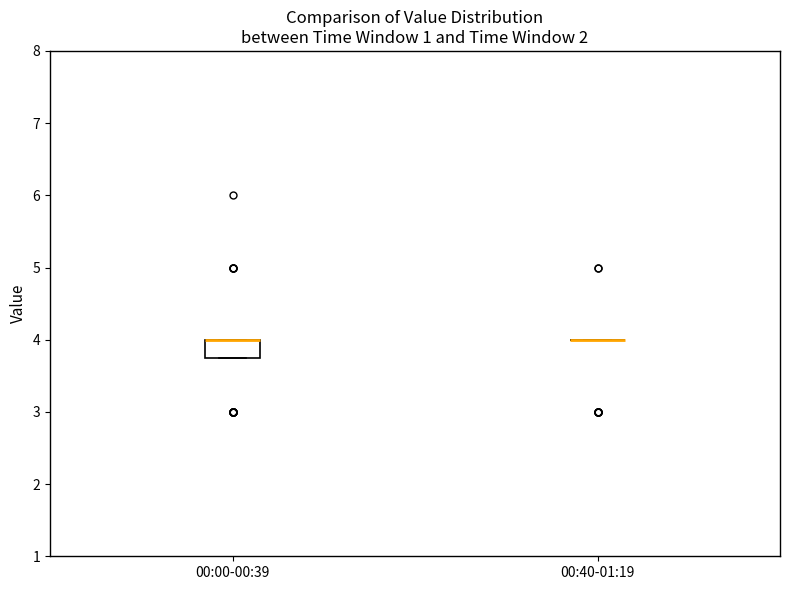

Reading left to right, transcribe this box plot: for each box, give where its median line is, the range the box spans, and where its two whiskers end, as read against the y-axis. The values are not printed on the chart, so give them approximately, as read against the axis.

00:00-00:39: median 4.0 (drawn on the box's upper edge), box 3.8 to 4.0, whiskers 3.8 to 4.0
00:40-01:19: box collapsed to a line at 4.0, whiskers 4.0 to 4.0